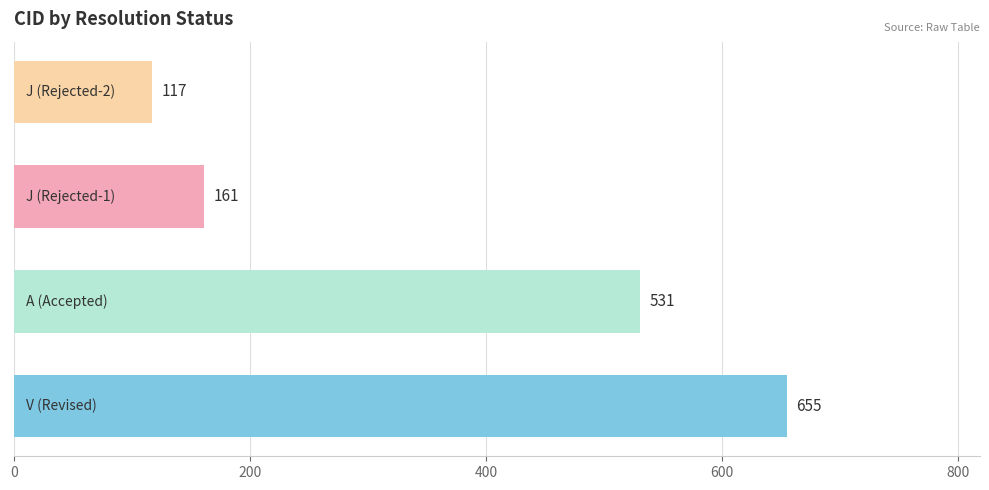

What is the difference between the maximum and minimum values?

538